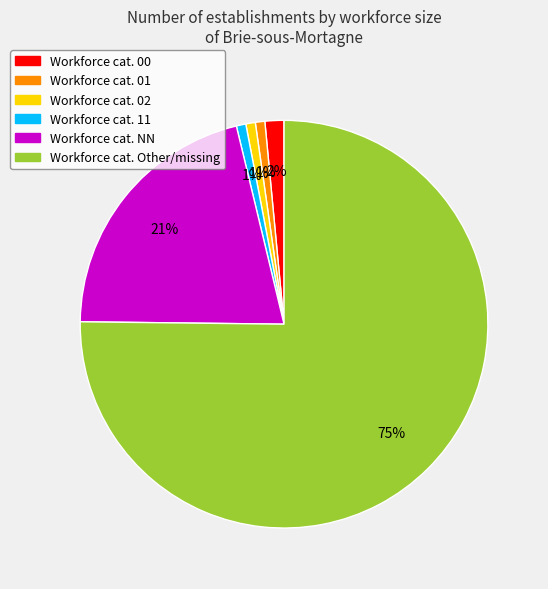

To the nearest percent, what portion does Workforce cat. 02 represent?

1%